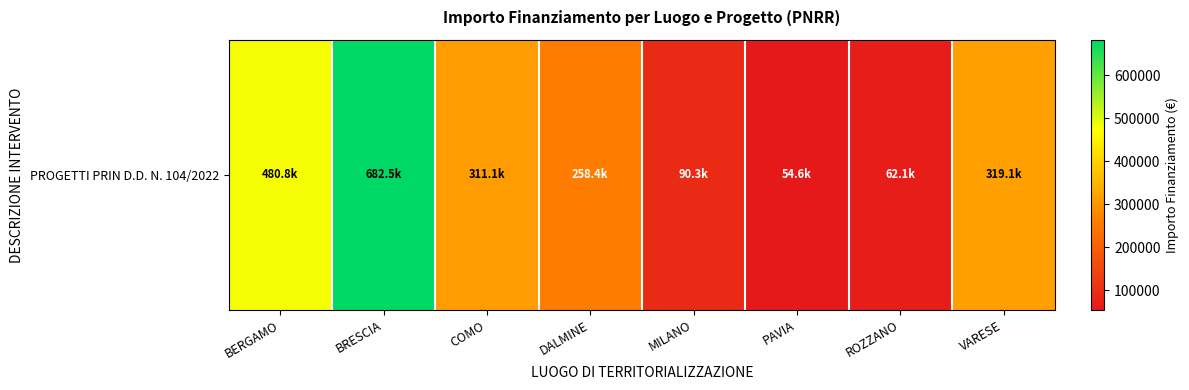

What is the sum of the values at BRESCIA and BERGAMO?

1163291.4